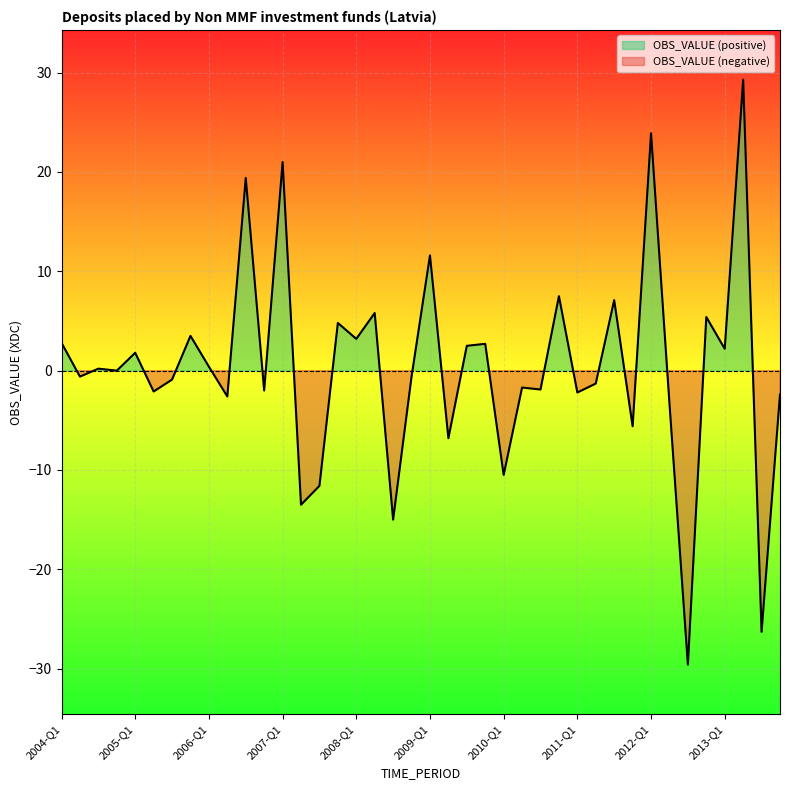

What is the difference between the maximum and minimum values?

58.9